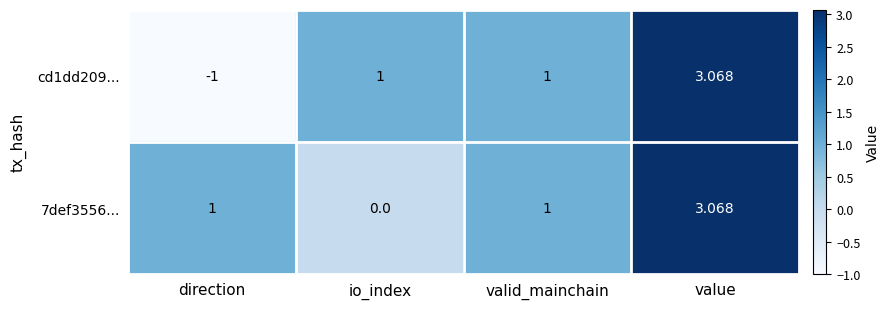

How many values in the 7def3556... series are below 1?

1